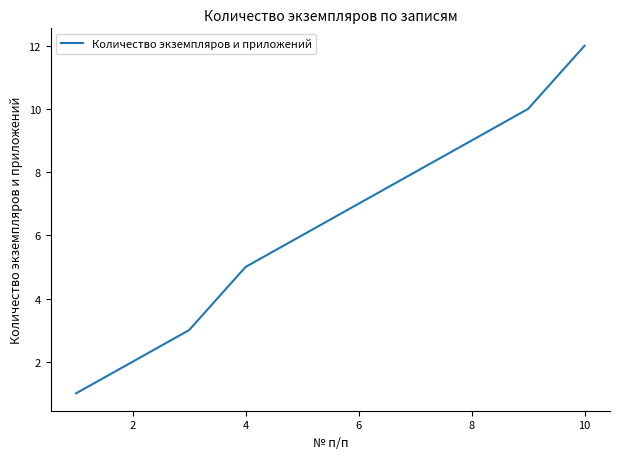

Reading left to right, list all the values displayed in this chart.

1	2	3	5	6	7	8	9	10	12